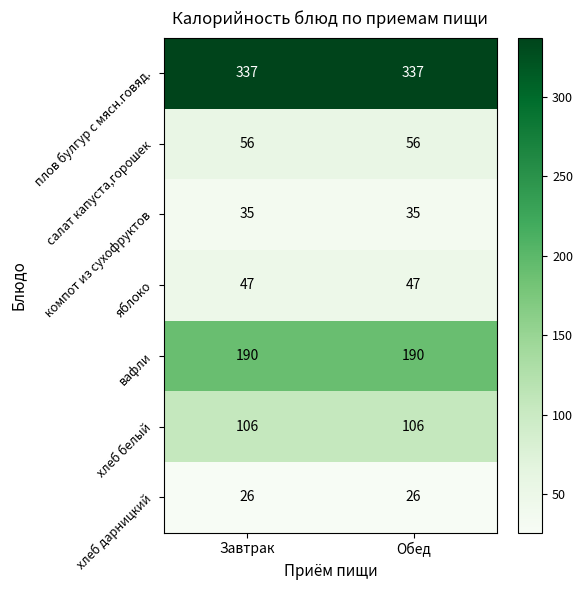

Which series has the largest total across all categories?

плов булгур с мясн.говяд.